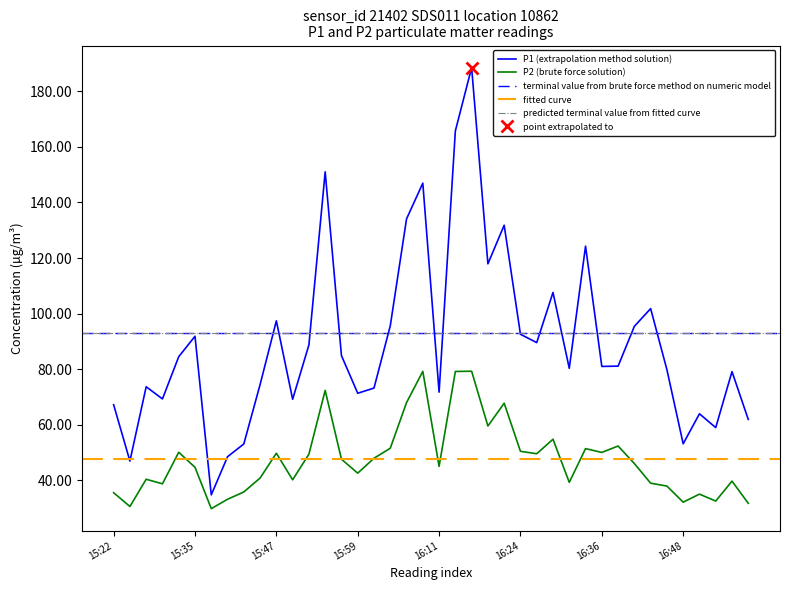

Rank the series at 16:16 from highest to lowest value.

P1, P2